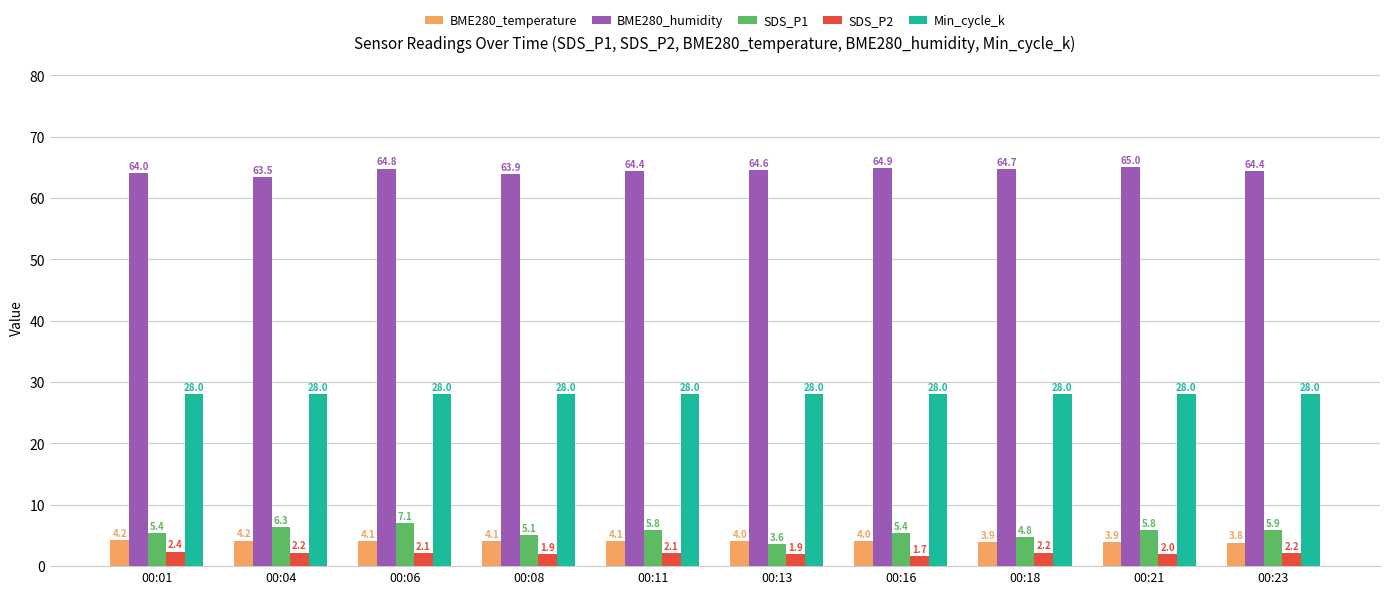

How many values in the SDS_P1 series are below 5?

2